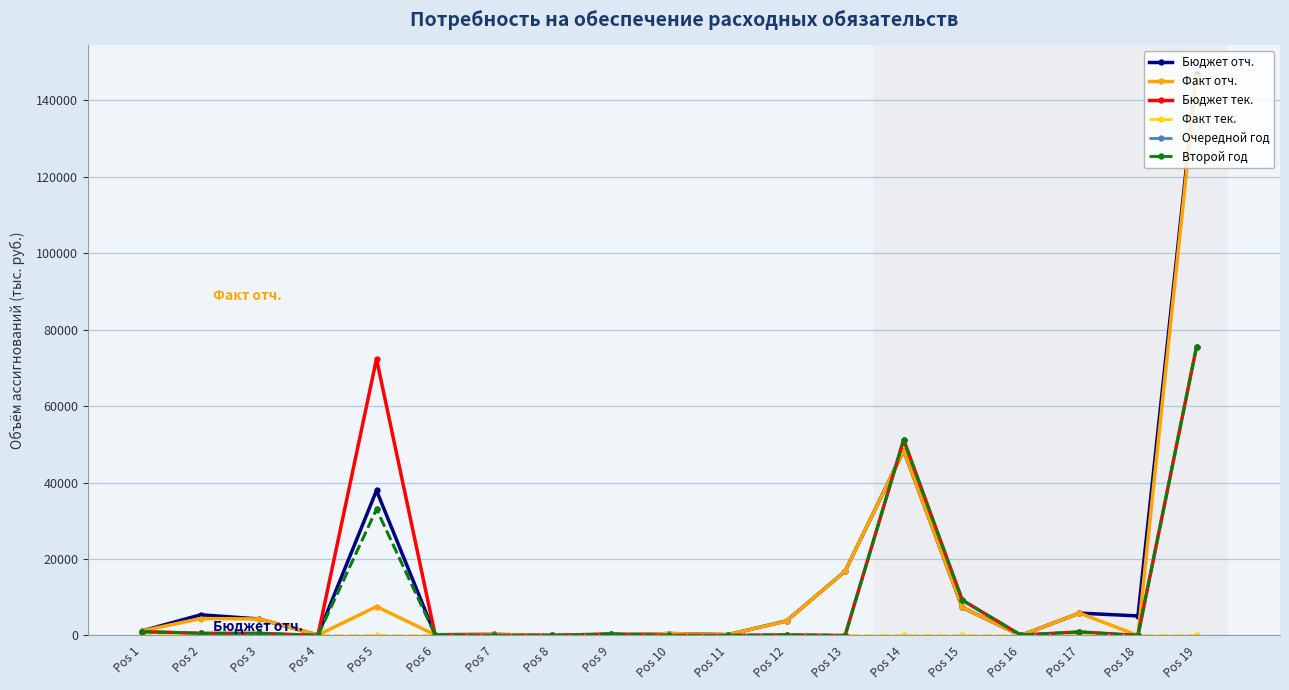

How many interior local peaks does the Бюджет тек. series have?

5